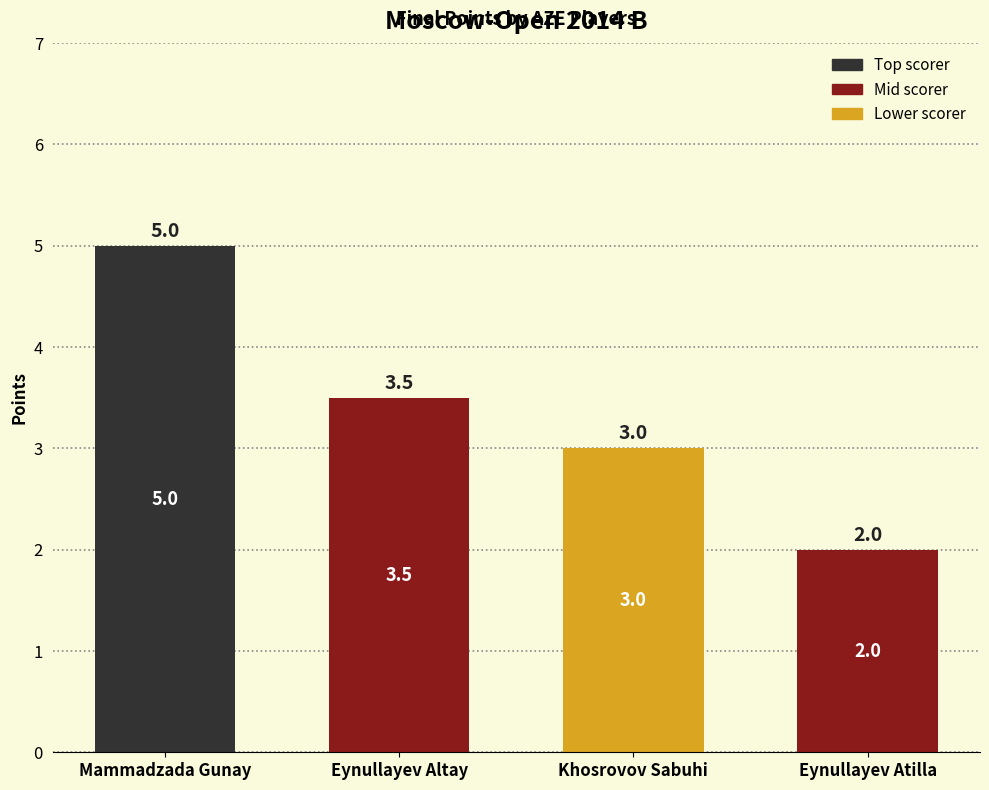

Which category has the highest value across all series?

Mammadzada Gunay